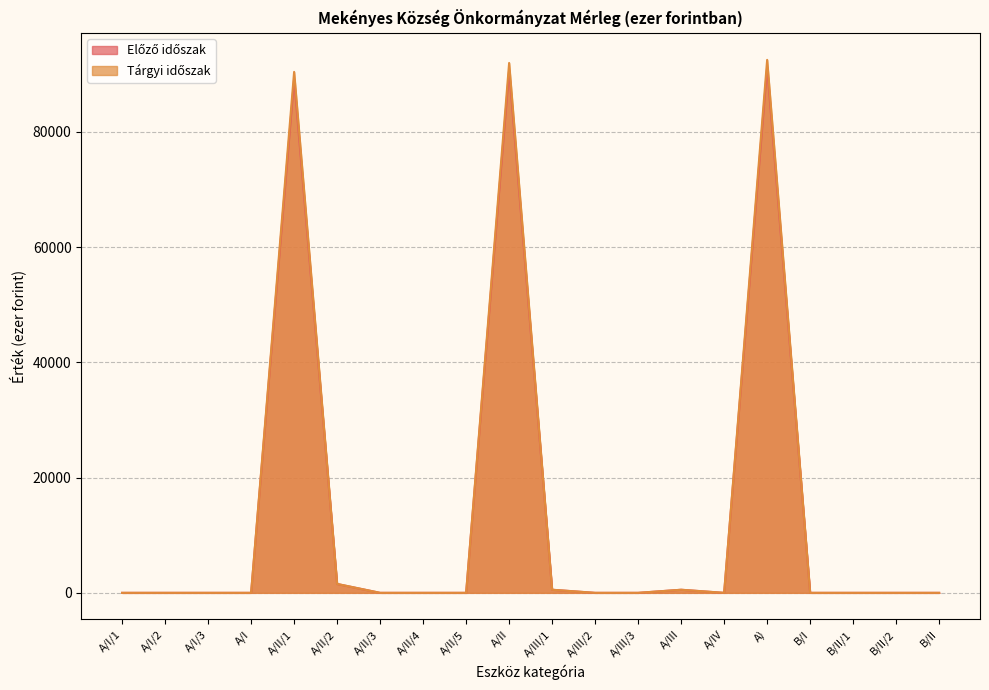

True or false: Előző időszak and Tárgyi időszak cross at least once.

False